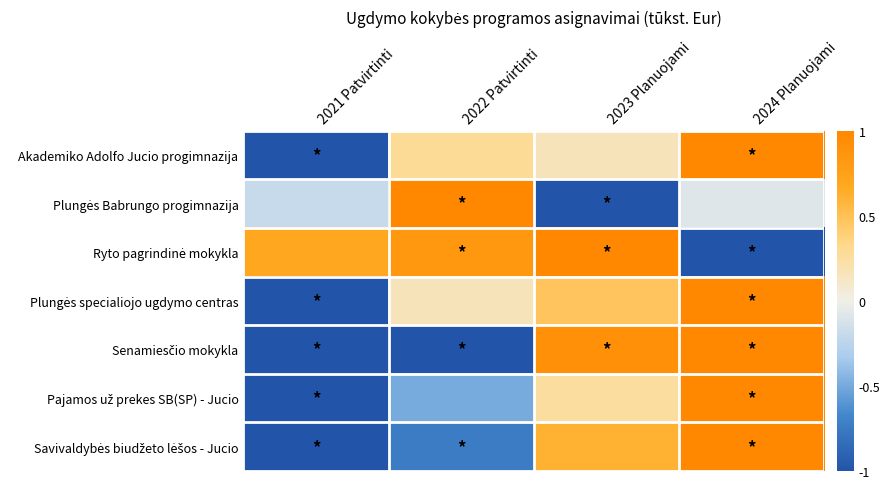

At which label does Plungės specialiojo ugdymo centras reach its minimum?

2021 Patvirtinti